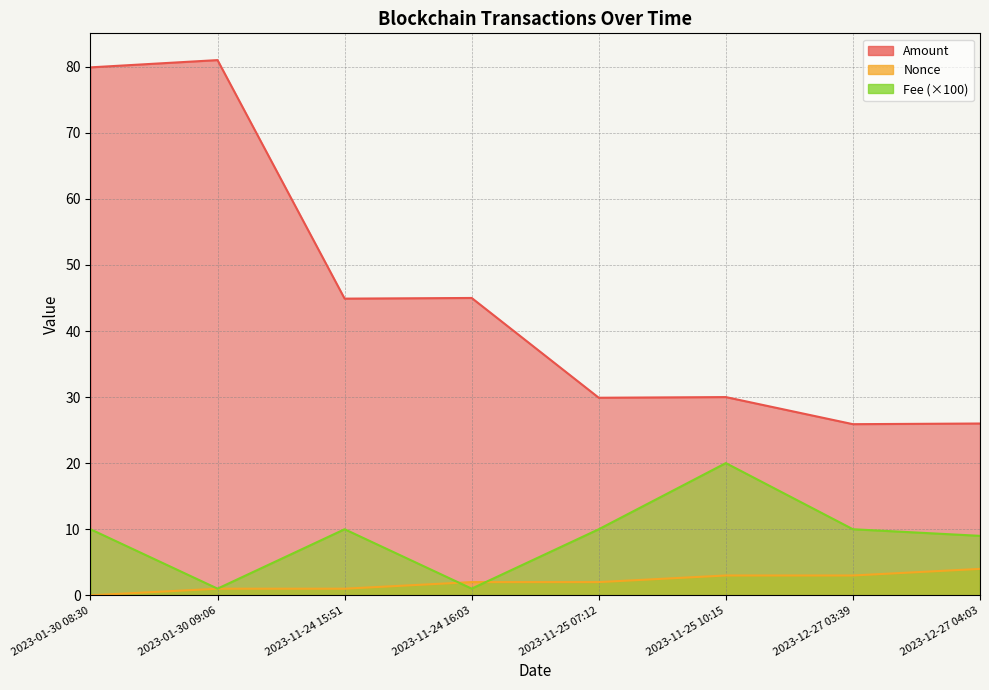

How many interior local peaks does the Fee series have?

2